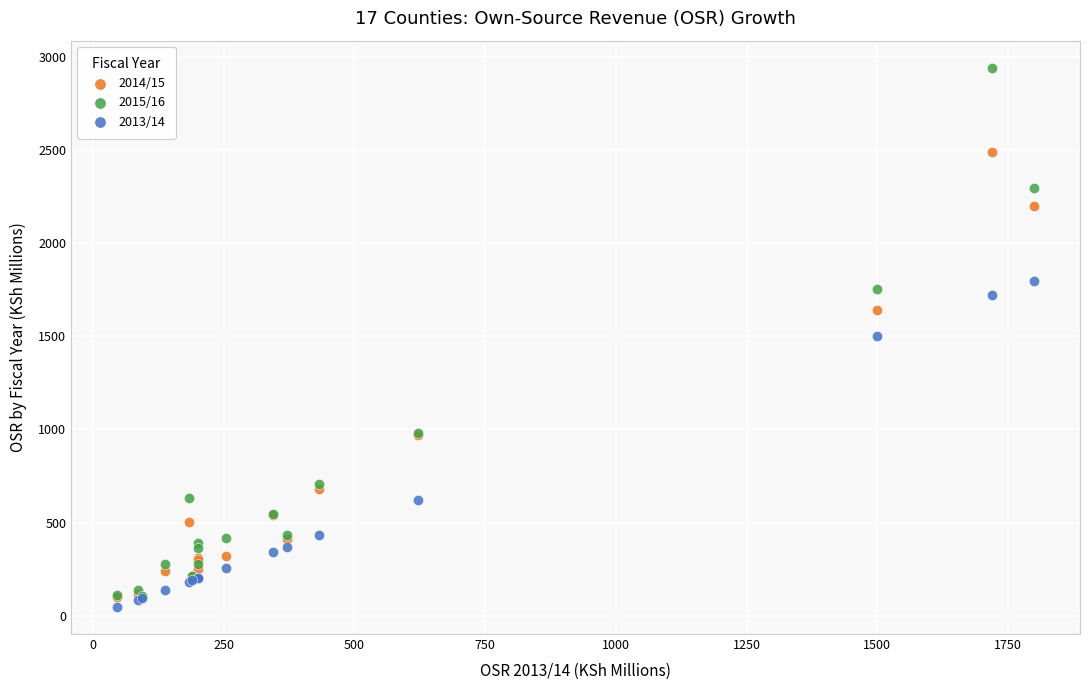

Which series has the largest Y range (max minus min)?

2015/16